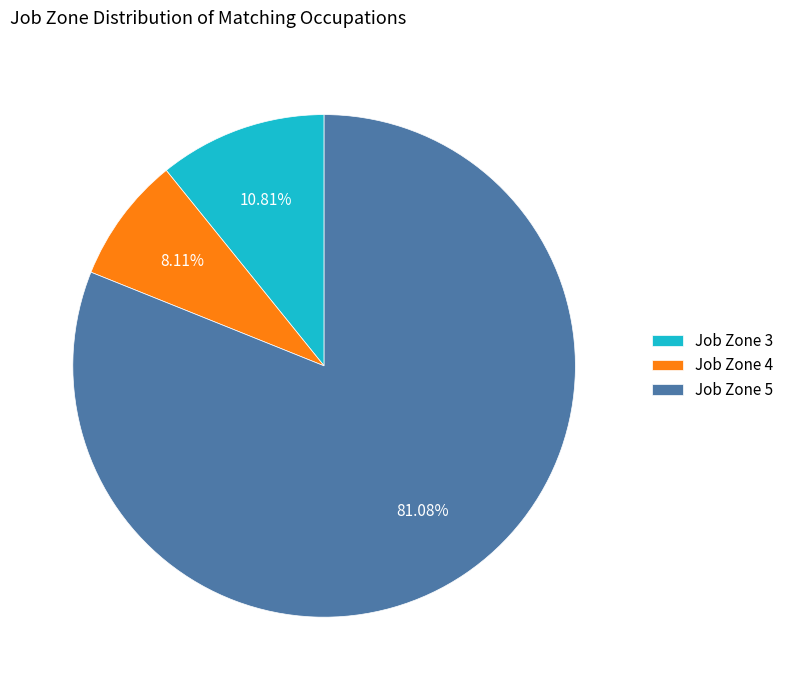

Is there a majority slice in this chart?

Yes